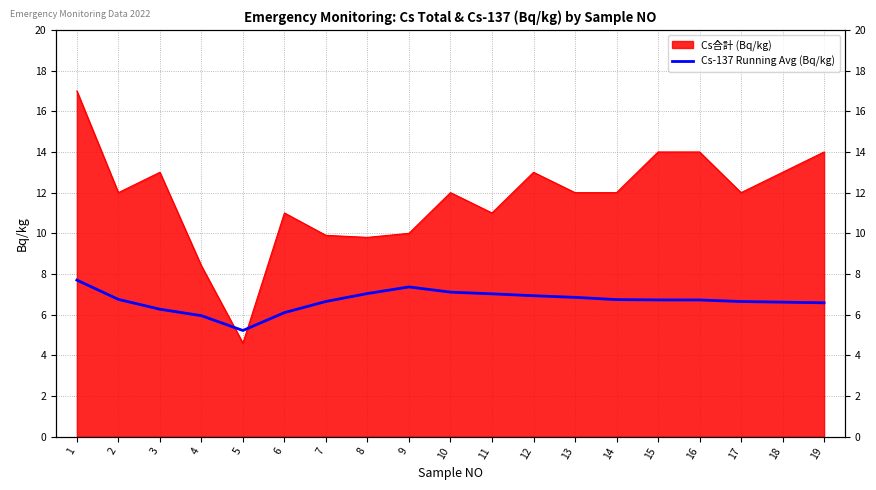

How many lines are shown in the chart?

1